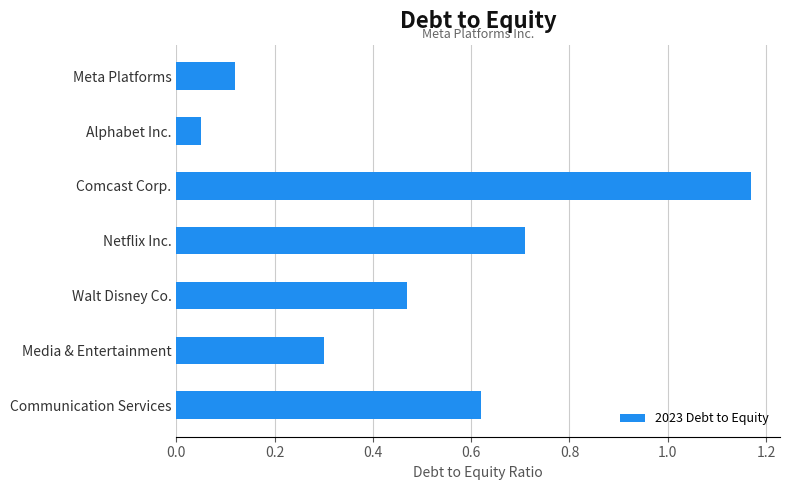

The chart shows a value of 0.0 at Alphabet Inc.. True or false?

False